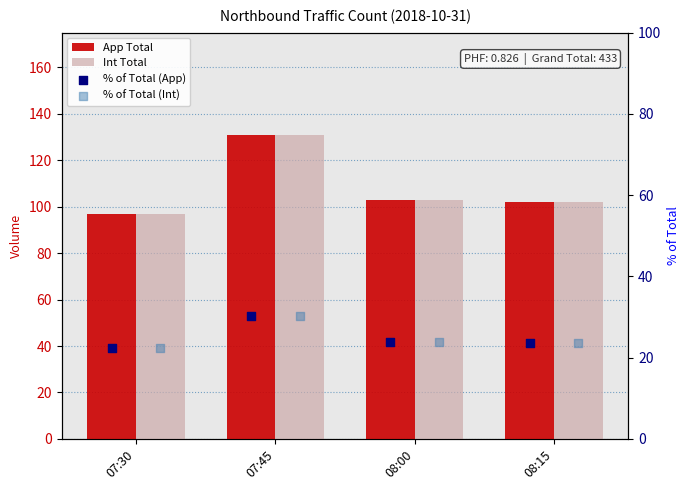

What is the total value across all series at 08:00?

253.6